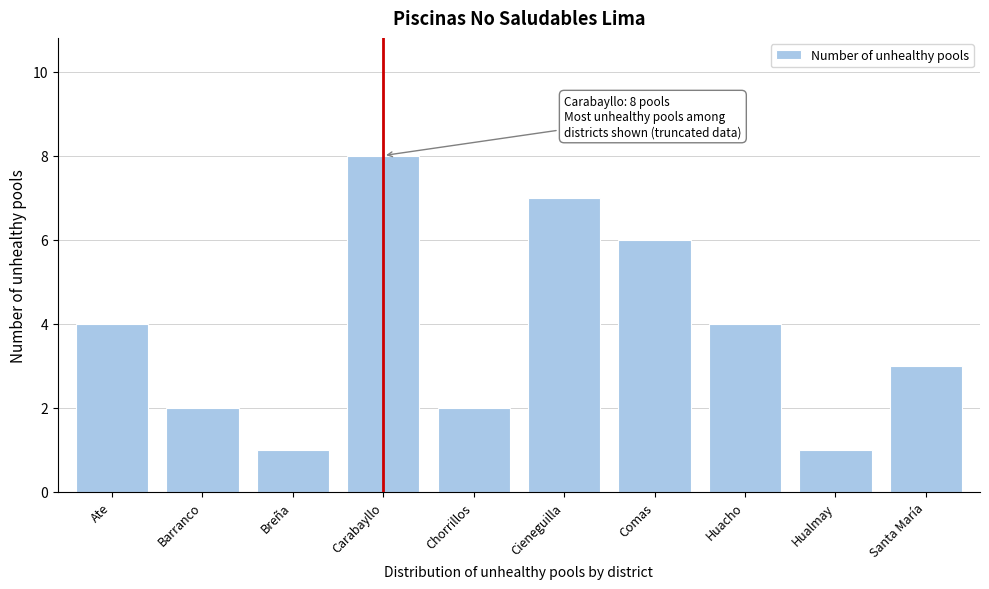

Reading left to right, what are all the values shown in this chart?

4	2	1	8	2	7	6	4	1	3